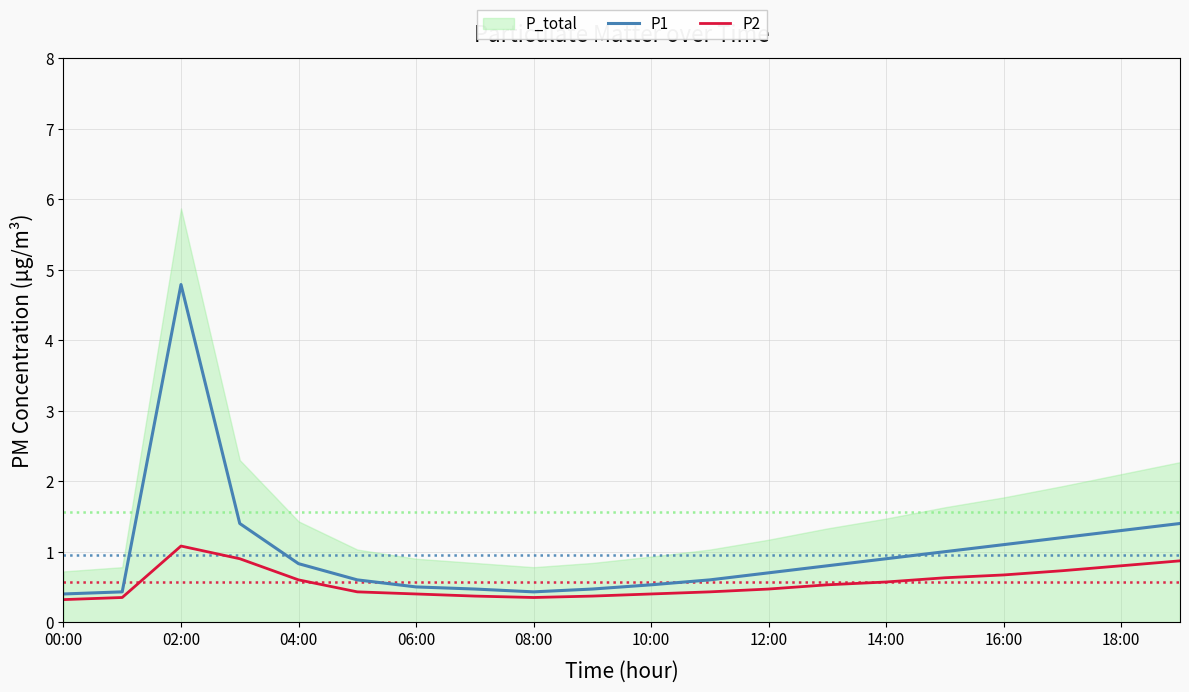

True or false: P1 and P2 cross at least once.

False